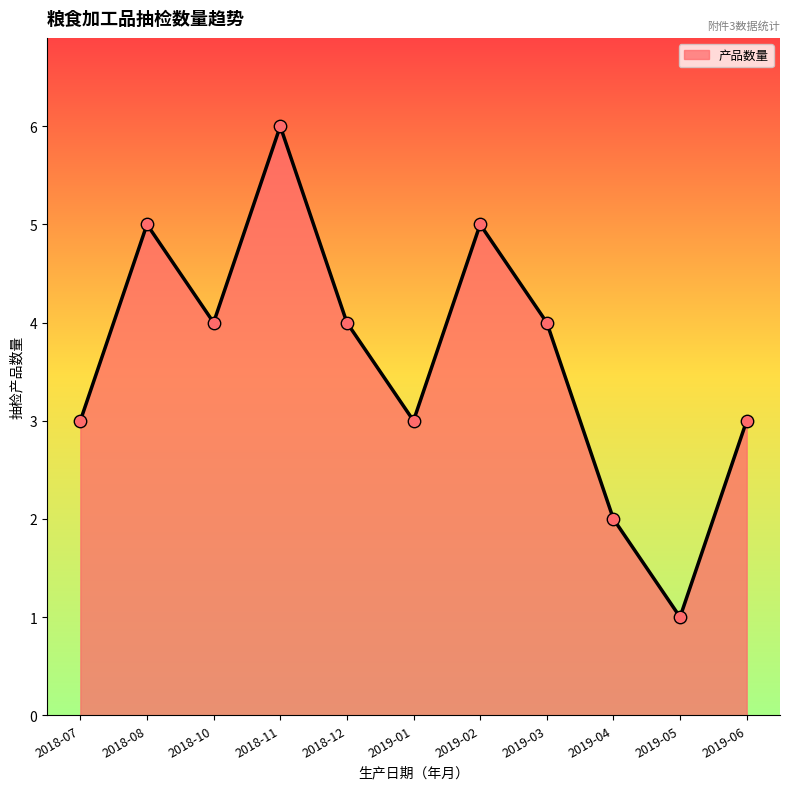

What is the change in value from 2018-08 to 2018-12?

-1